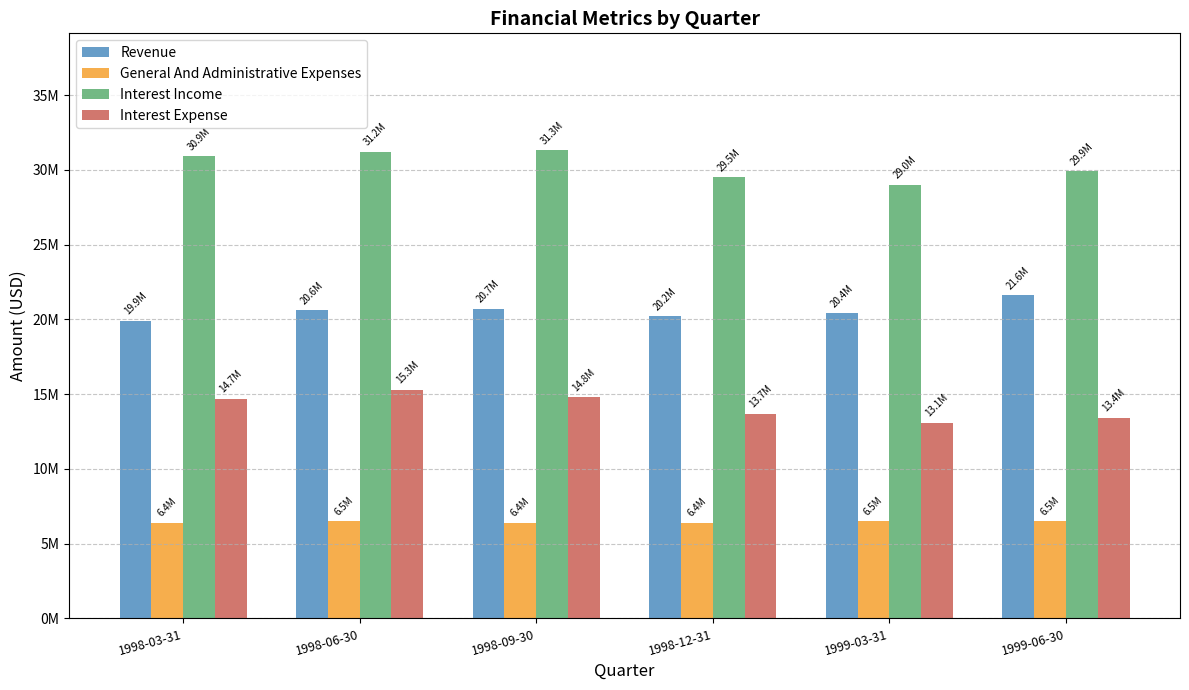

Does the chart contain any negative values?

No